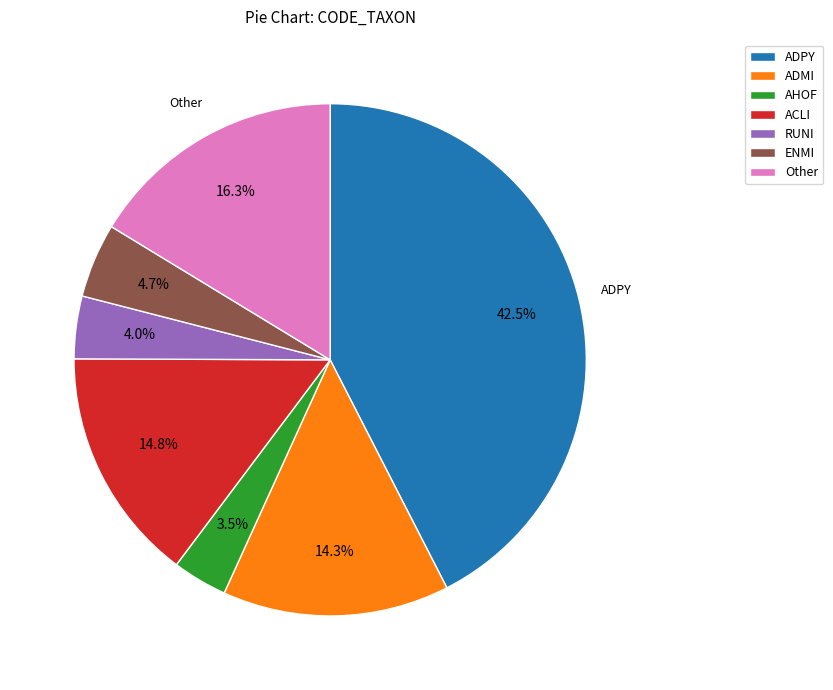

Which slice is the largest?

ADPY